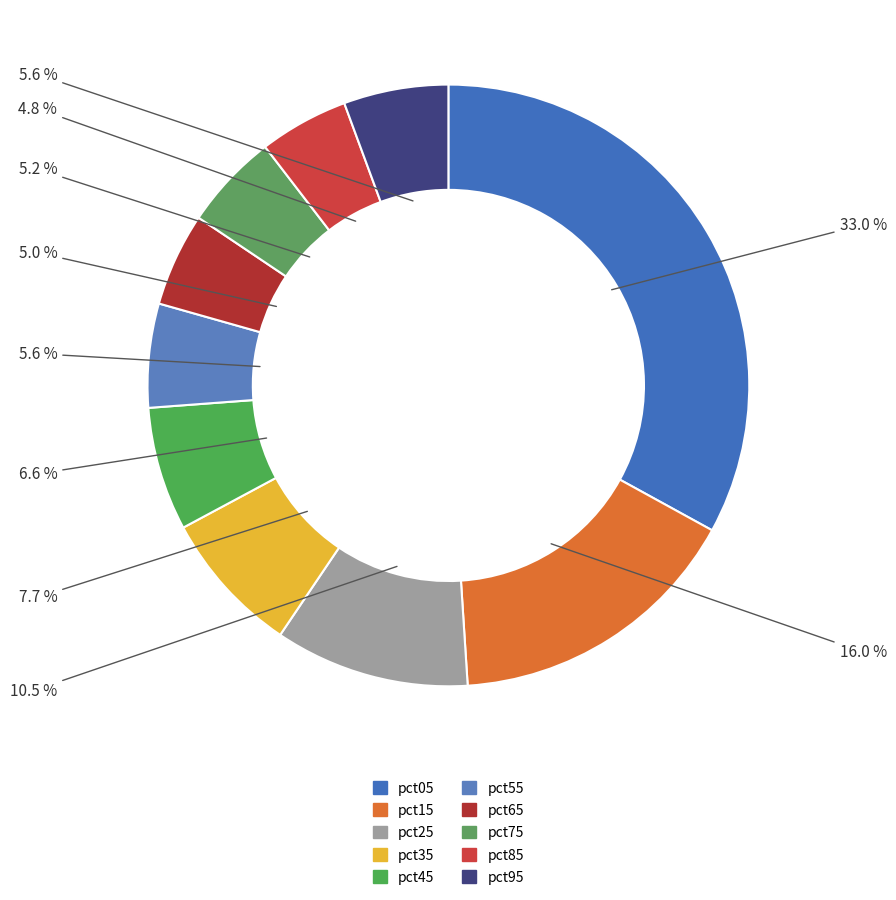

To the nearest percent, what is the difference between the largest and smallest slice percentages?

28%